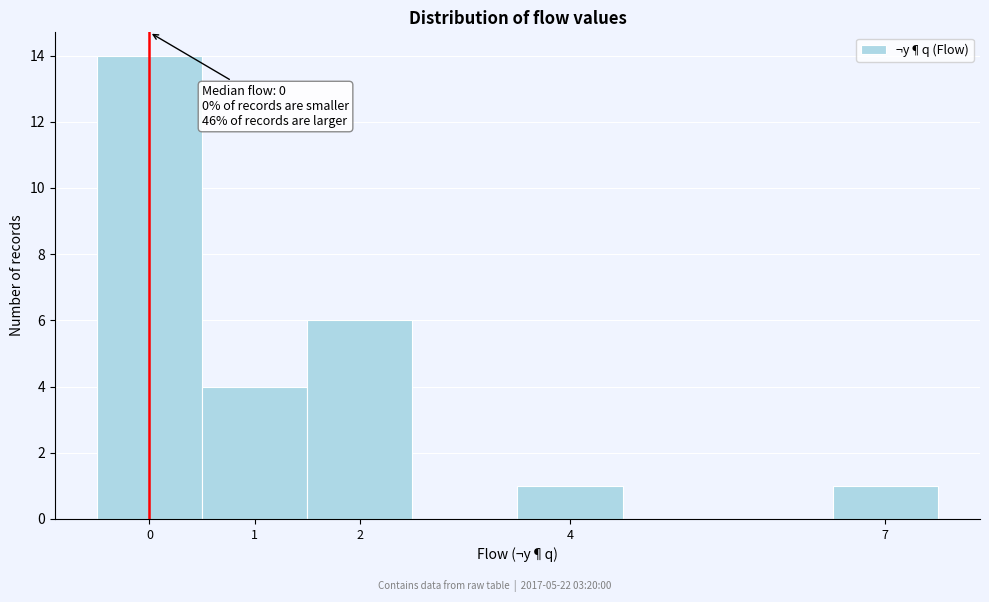

Which range on the x-axis has the tallest bar?

-0.5 to 0.5